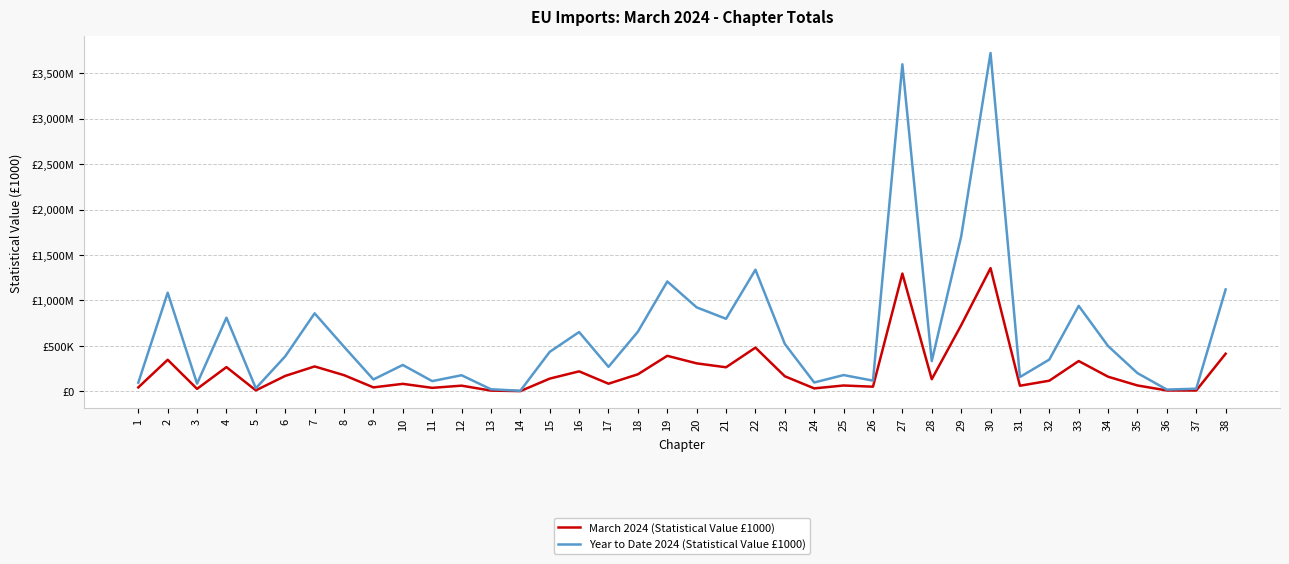

Is this an area chart (filled region under the line)?

No